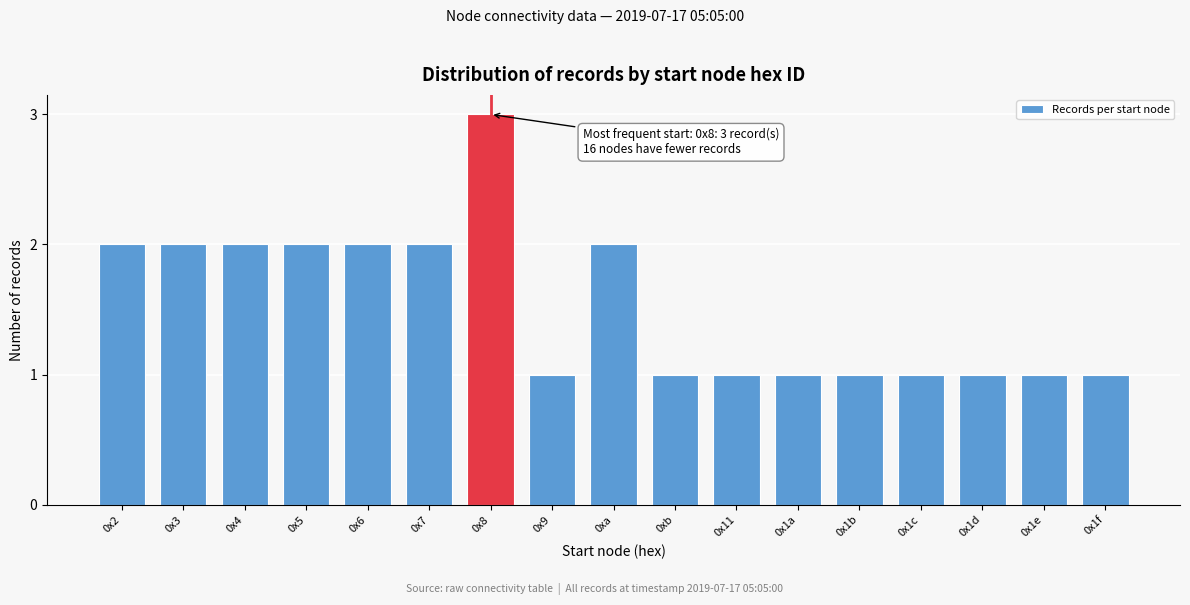

Reading left to right, list all the values displayed in this chart.

2	2	2	2	2	2	3	1	2	1	1	1	1	1	1	1	1